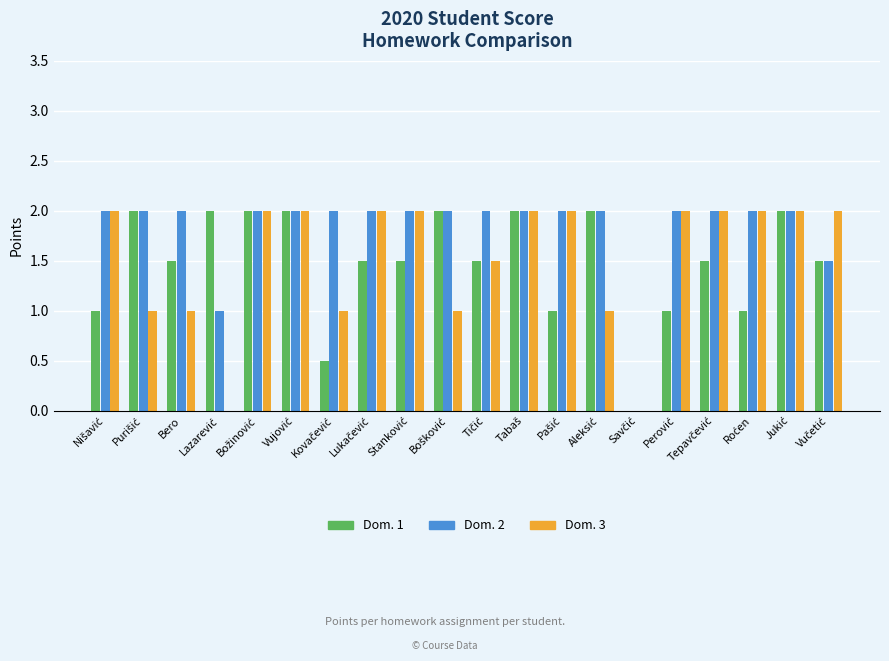

Is it true that Dom. 3 equals 1.0 at Bero?

True